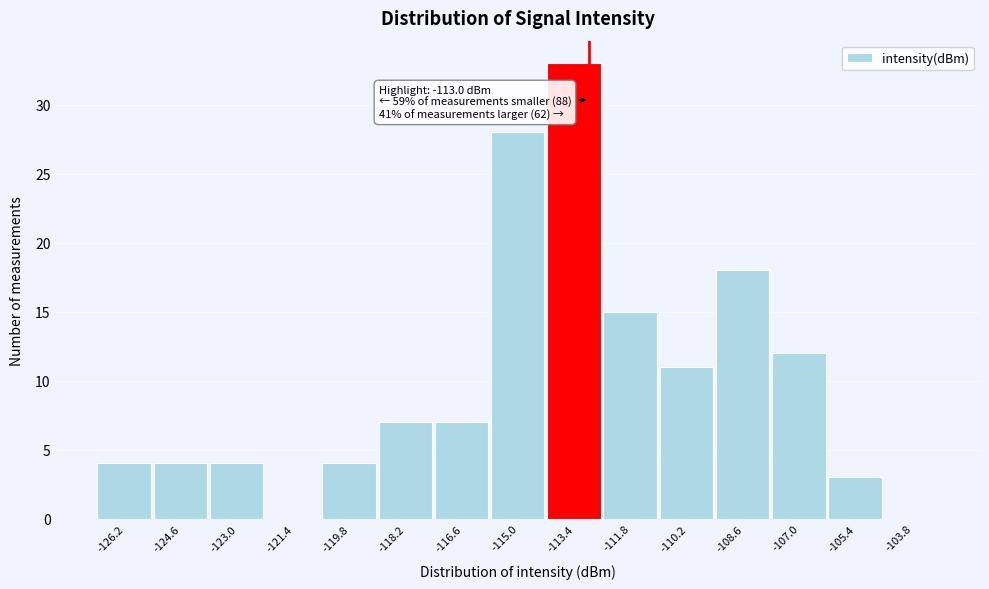

Which range on the x-axis has the tallest bar?

-114.2 to -112.6